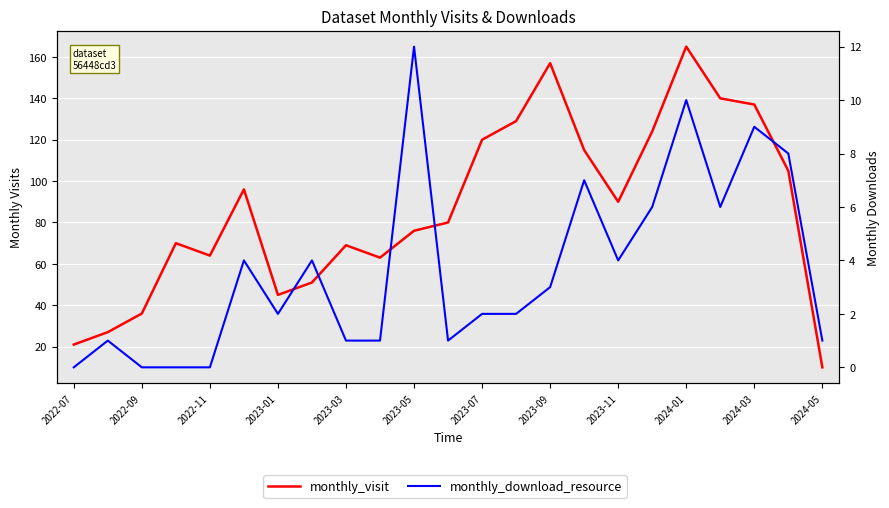

Which series changed the most between 15 and 18?

monthly_visit